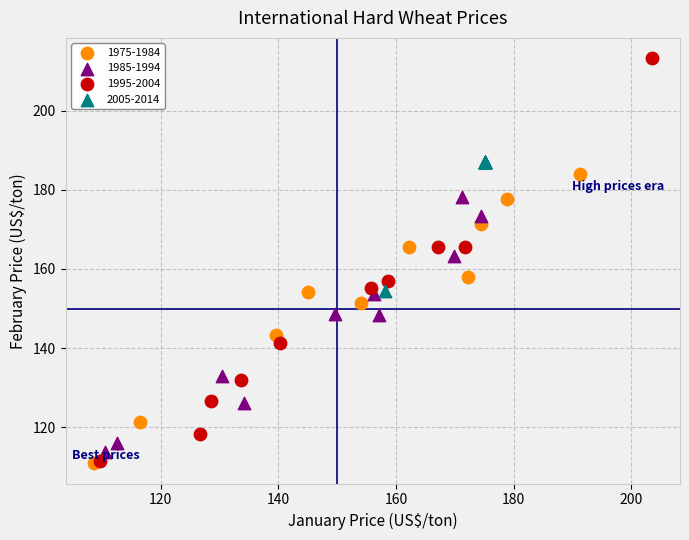

What are all the series names shown in the legend?

1975-1984, 1985-1994, 1995-2004, 2005-2014